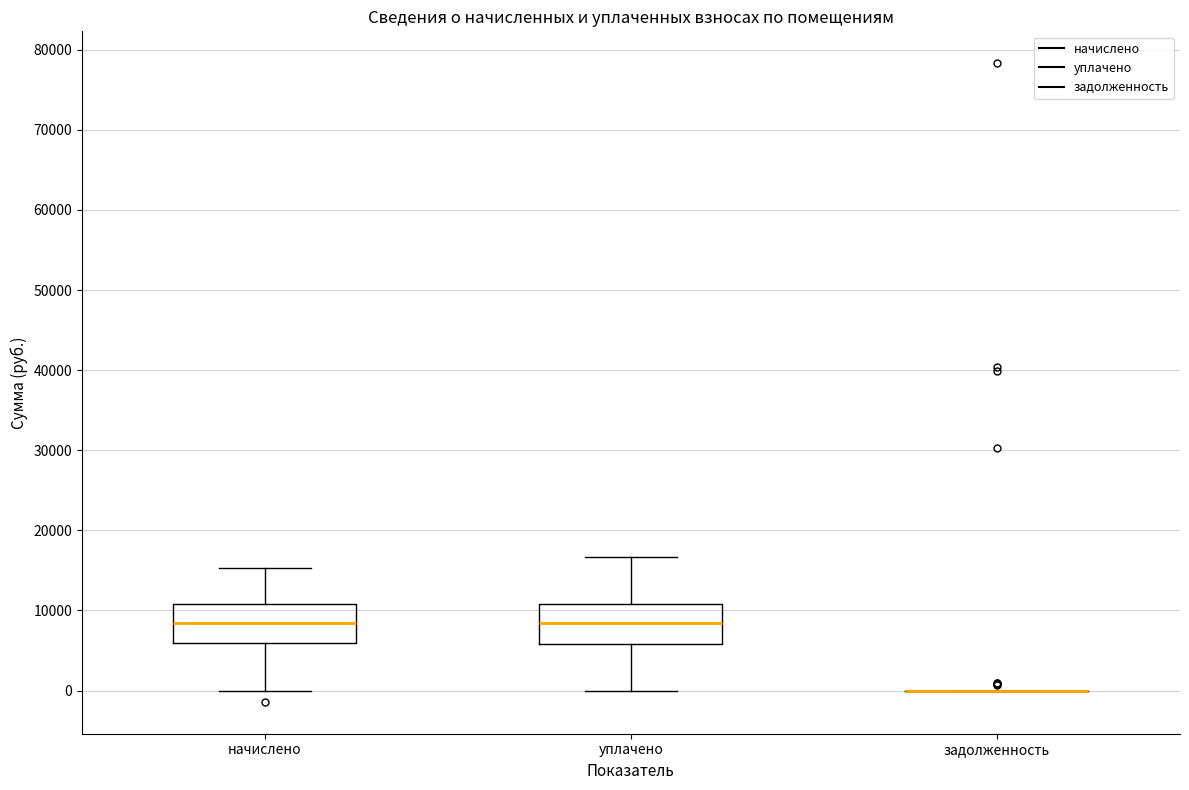

Reading left to right, read every box against the y-axis: the position of its median line, the range the box covers, and the ends of its whiskers. The values are not printed on the chart, so give them approximately, as read against the axis.

начислено: median 8000, box 6000 to 11000, whiskers 0 to 15000
уплачено: median 8000, box 6000 to 11000, whiskers 0 to 17000
задолженность: box collapsed to a line at 0, whiskers 0 to 0